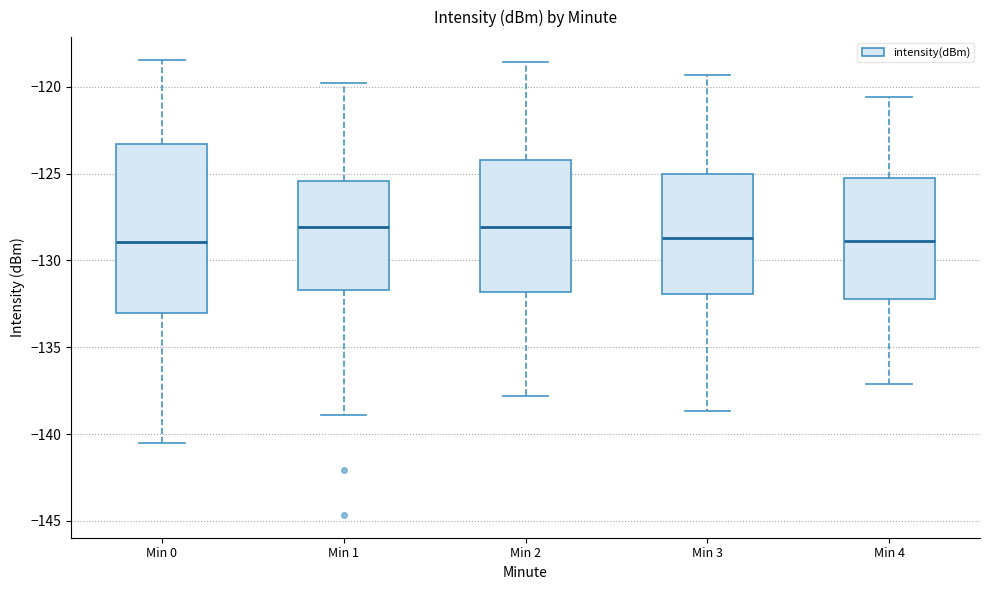

Where does the upper whisker of the box for Min 3 end on the y-axis? The values are not printed on the chart, so give them approximately, as read against the axis.

-119.5